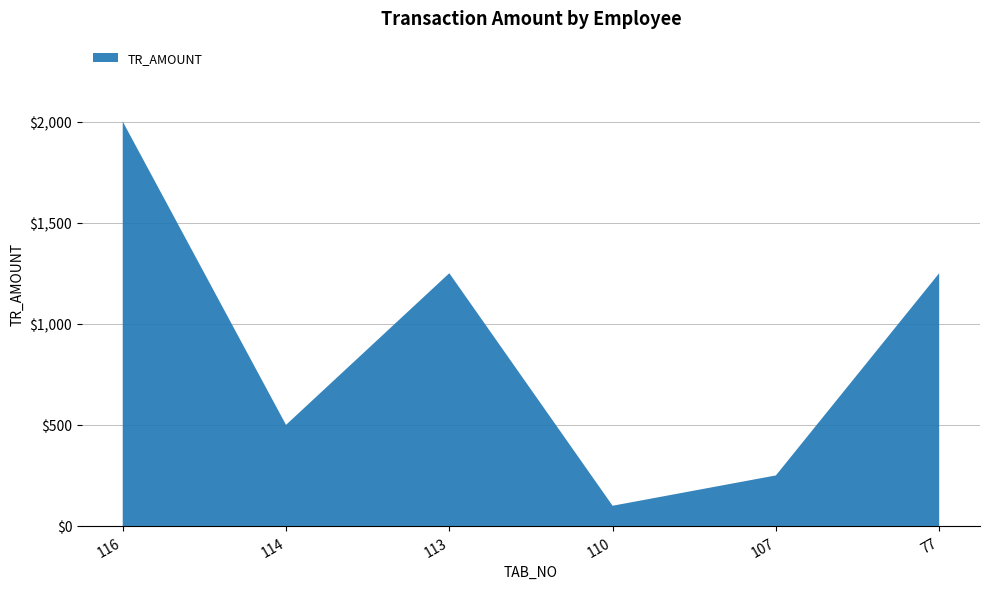

List the labels in order of value, smallest first.

110, 107, 114, 113, 77, 116